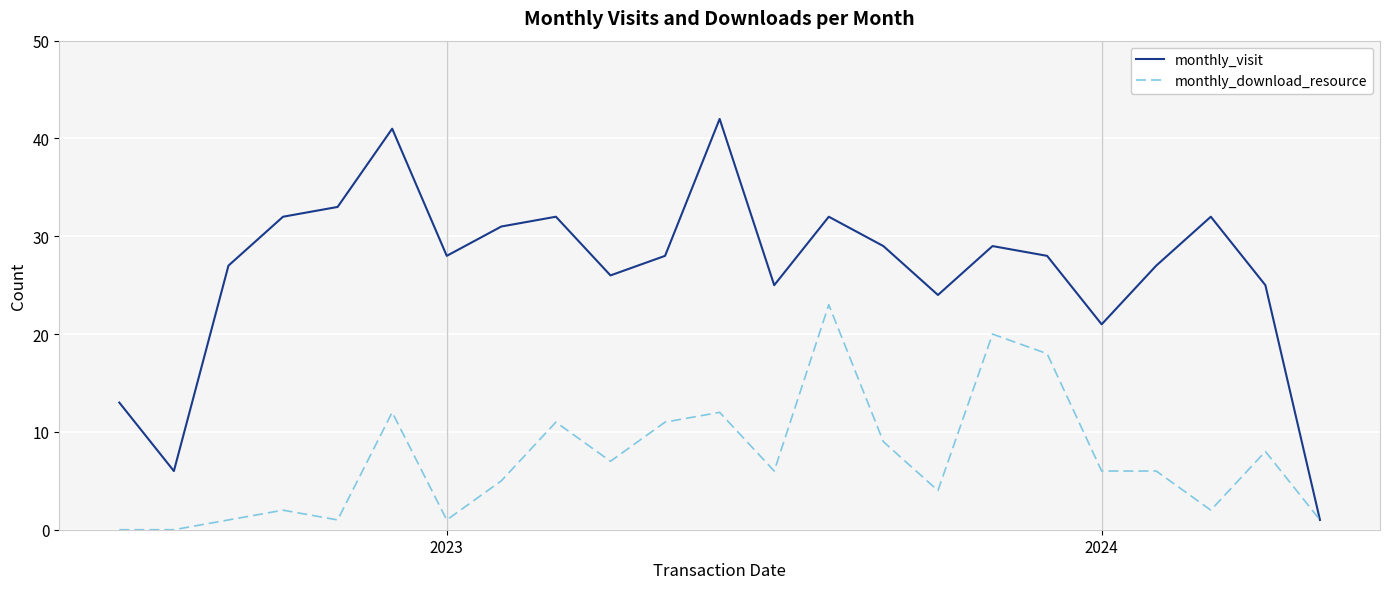

Which series has the largest range (max minus min)?

monthly_visit